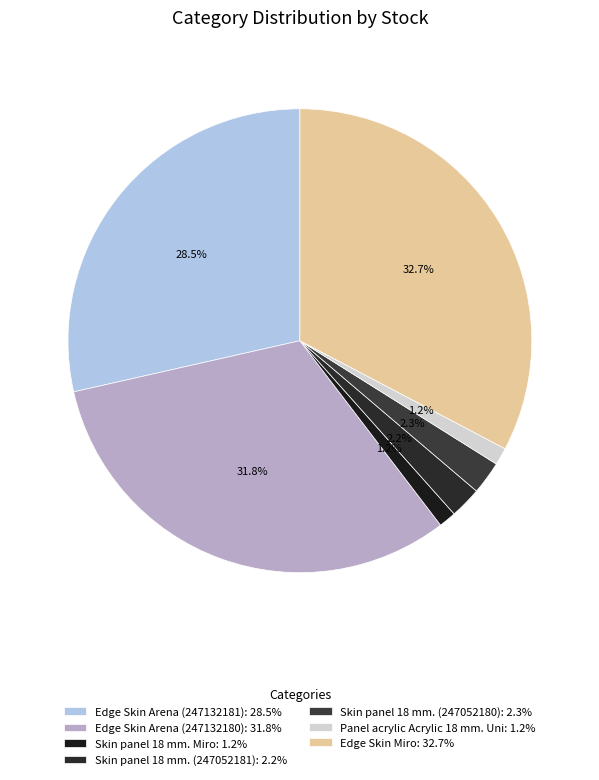

Is it true that Edge Skin Arena (247132180) is 41% of the pie?

False